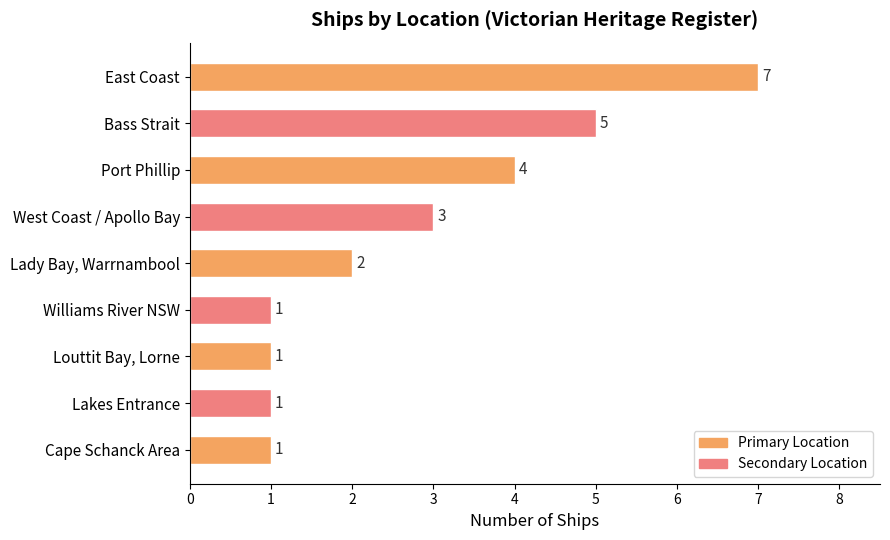

Count the number of data series in this chart.

1